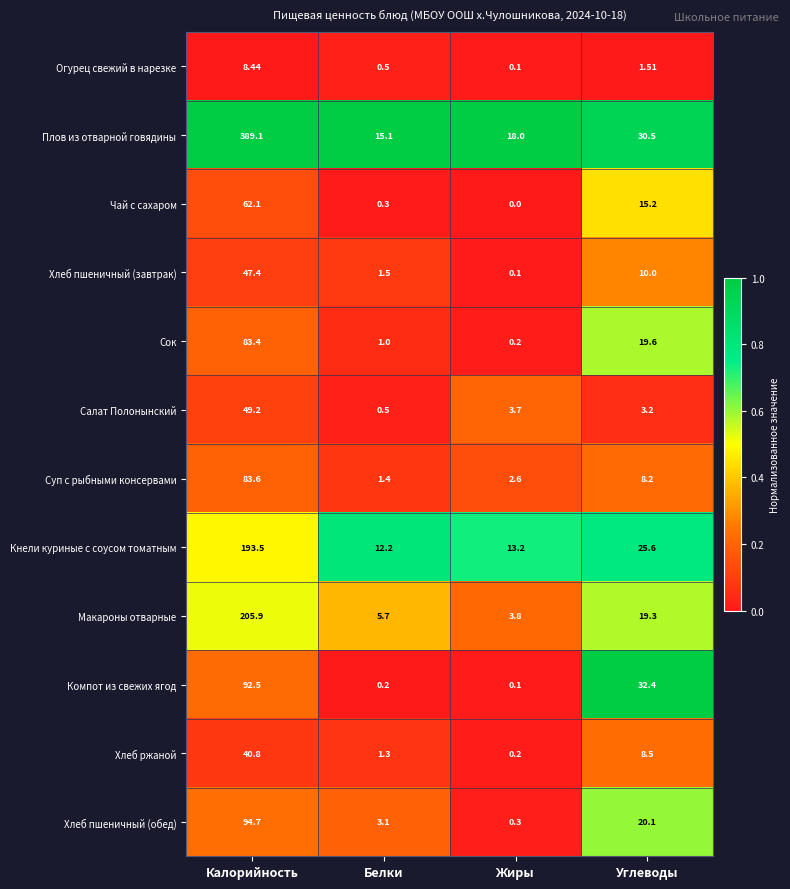

Which label corresponds to the smallest value in the chart?

Жиры